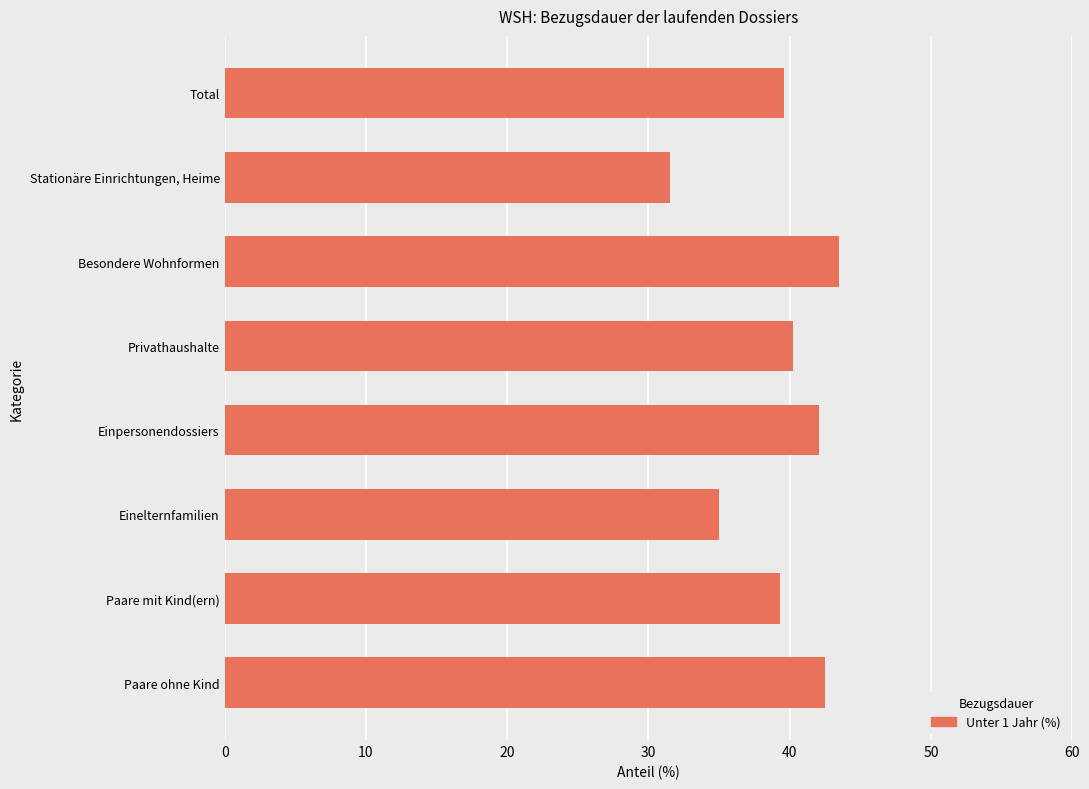

Reading top to bottom, transcribe all the data shown in this chart.

39.6	31.5	43.5	40.2	42.1	35.0	39.3	42.5